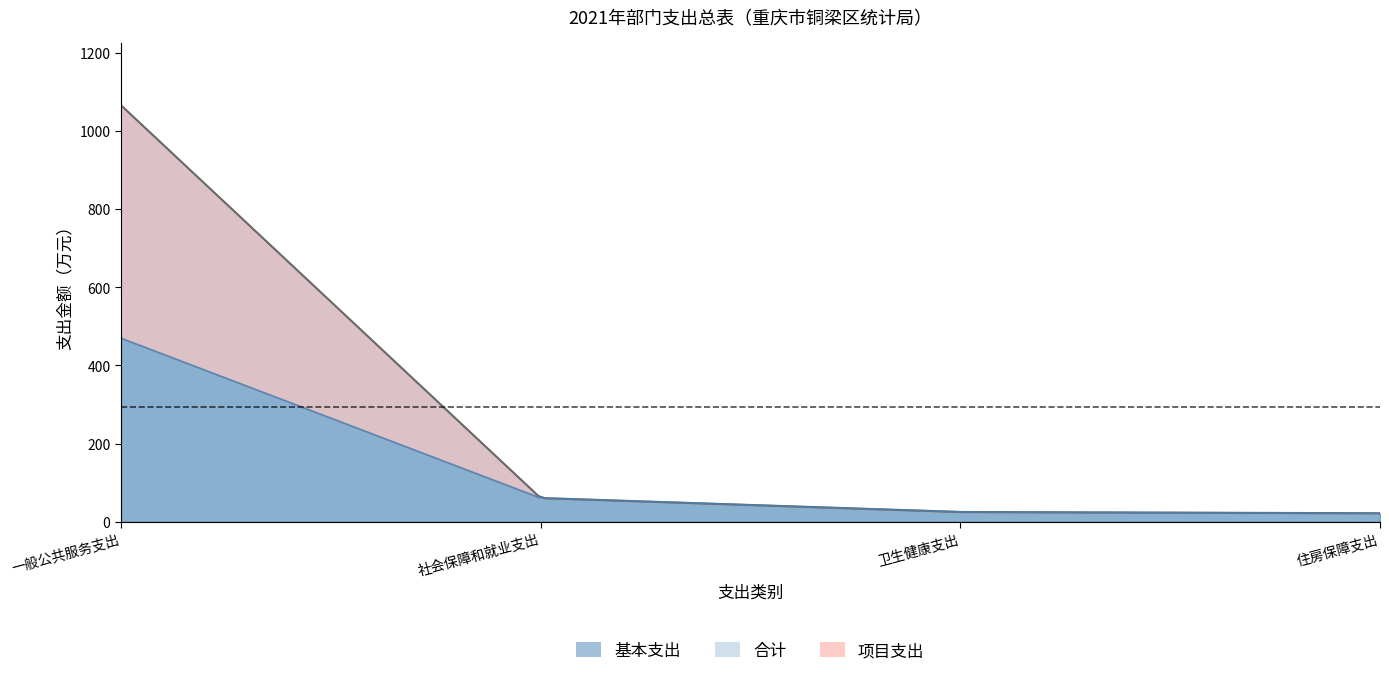

The 基本支出 series shows 36.1 at 卫生健康支出. True or false?

False